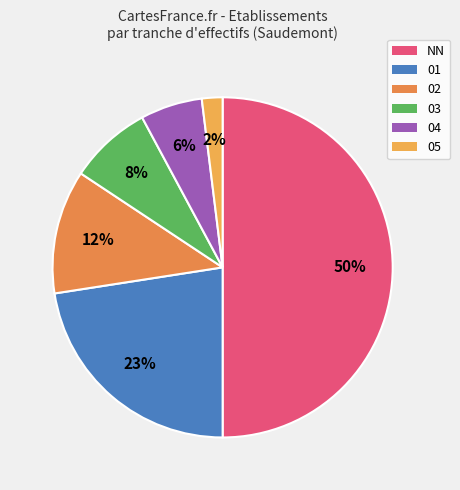

Which category has the smallest portion of the pie?

05